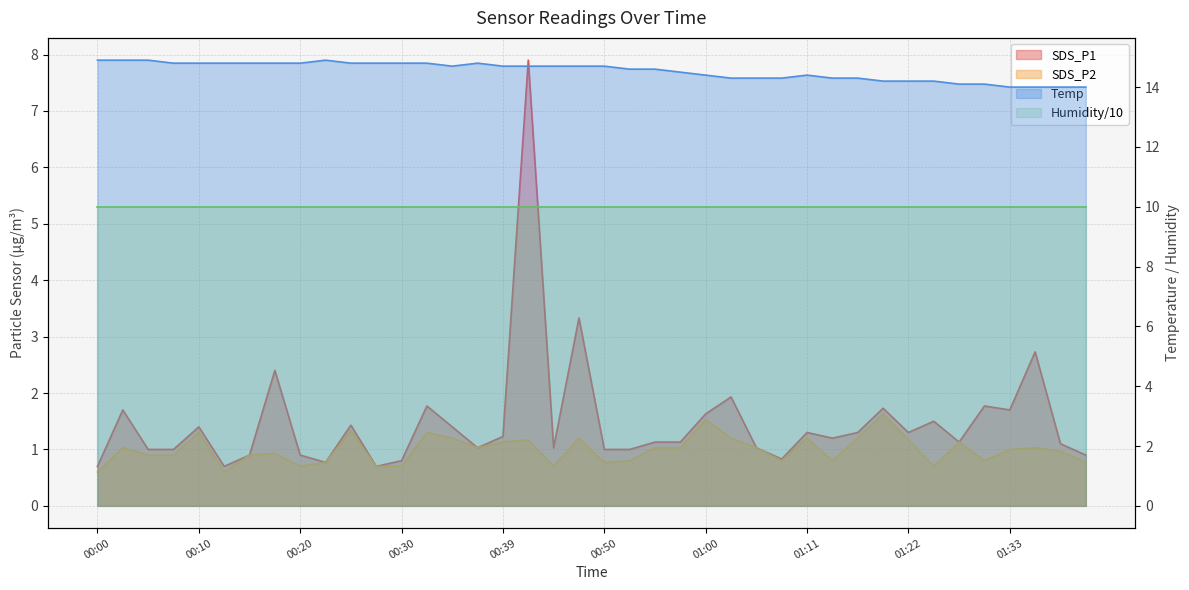

At which category is the sum across all series the highest?

00:42